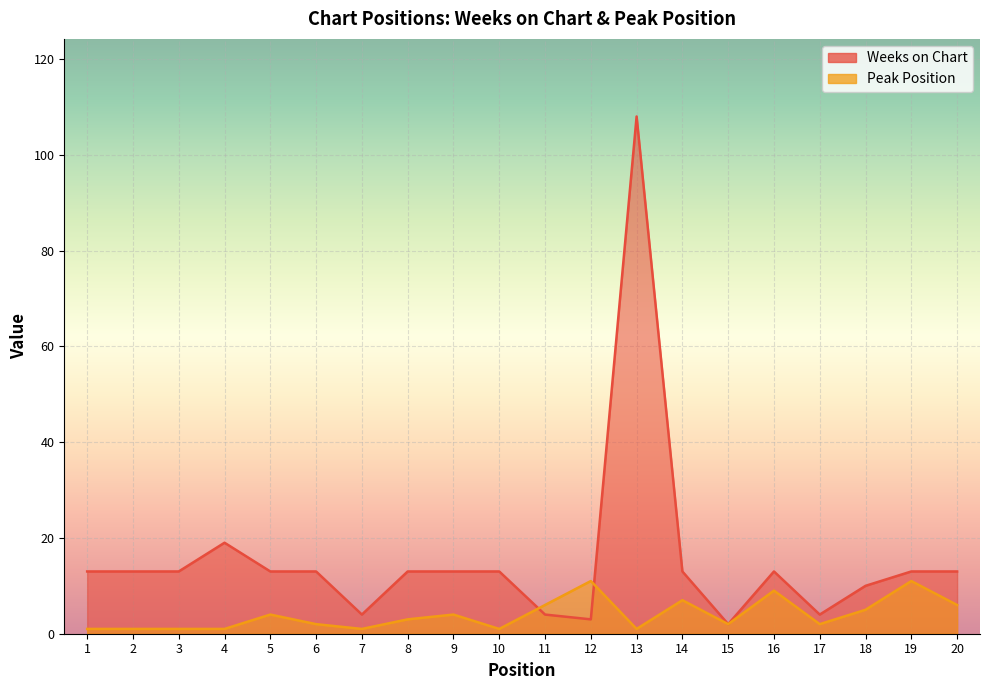

Reading left to right, list all the values displayed in this chart.

Weeks on Chart: 13	13	13	19	13	13	4	13	13	13	4	3	108	13	2	13	4	10	13	13
Peak Position: 1	1	1	1	4	2	1	3	4	1	6	11	1	7	2	9	2	5	11	6